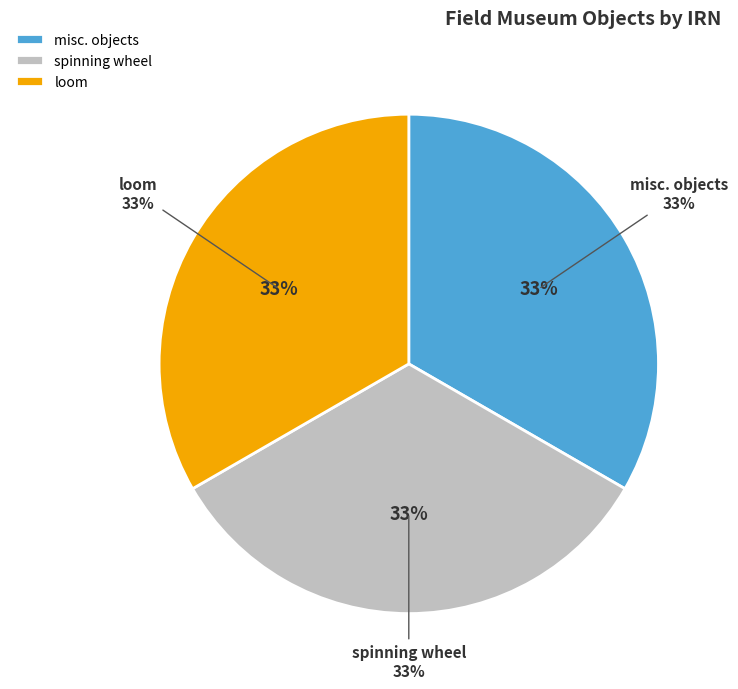

Does loom represent more than half of the total?

No